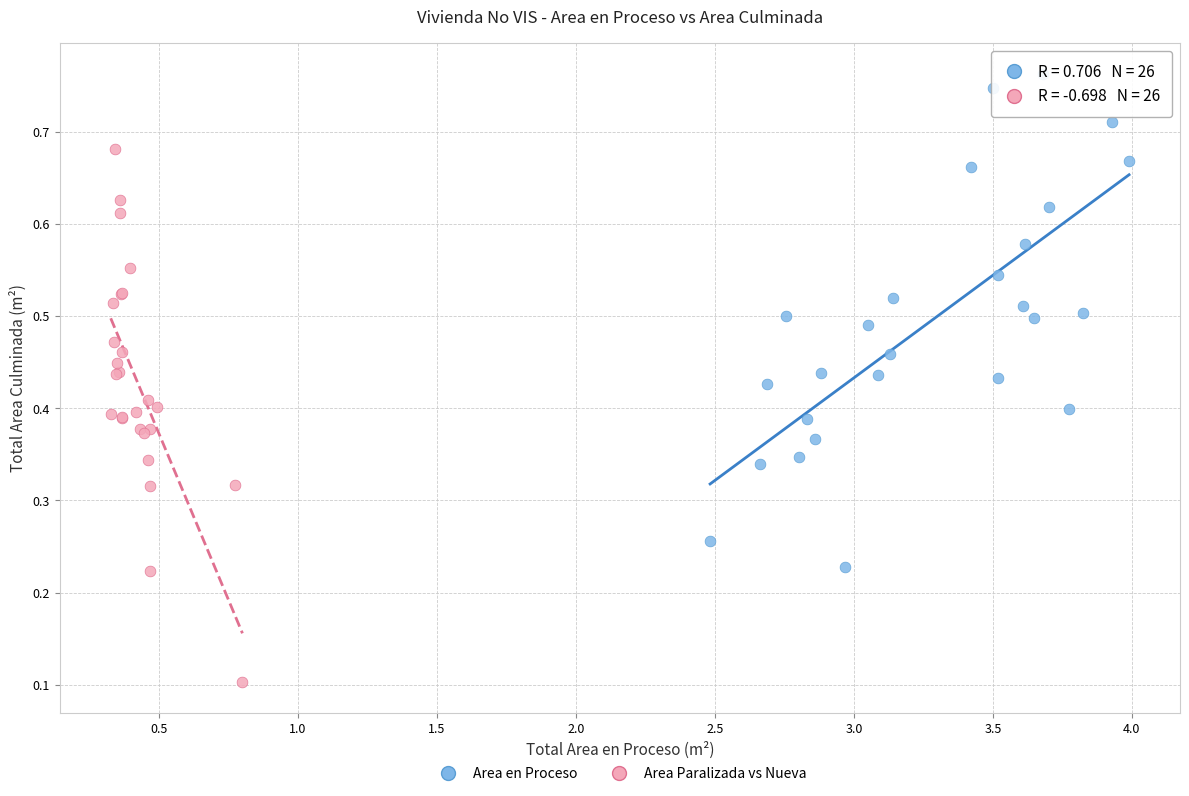

Which series contains the highest Y value?

Area en Proceso